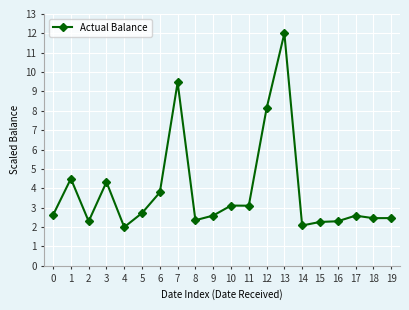

What is the minimum value shown in the chart?

2.0